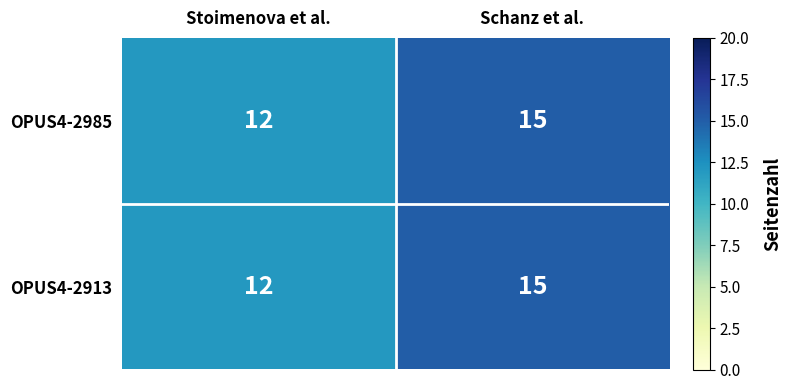

The OPUS4-2985 series shows 26 at Schanz et al.. True or false?

False